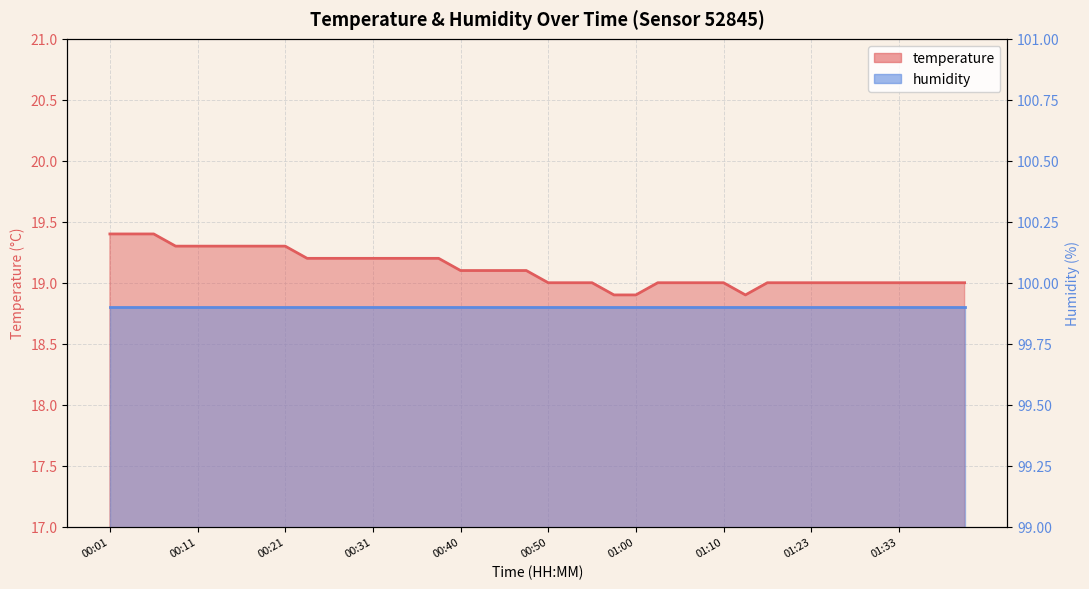

What position from the right is 00:18?

33